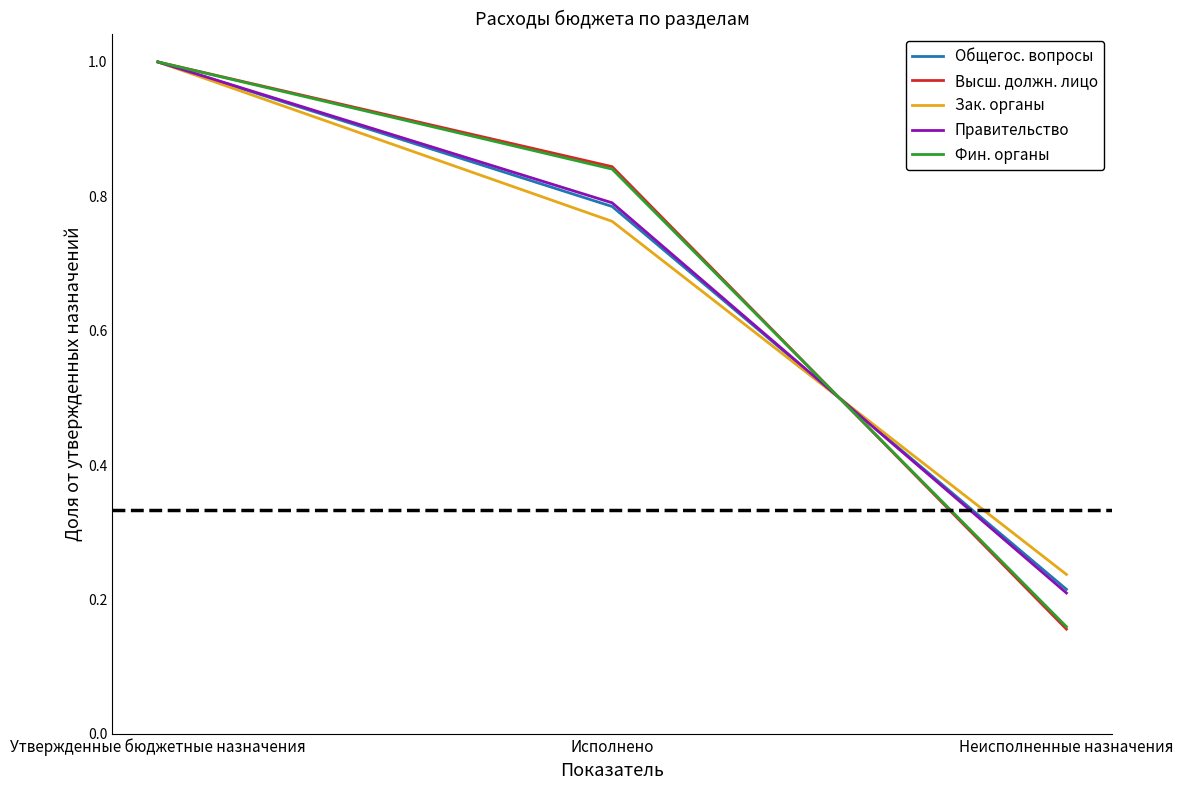

At which category does the chart reach its peak across all series?

Утвержденные бюджетные назначения